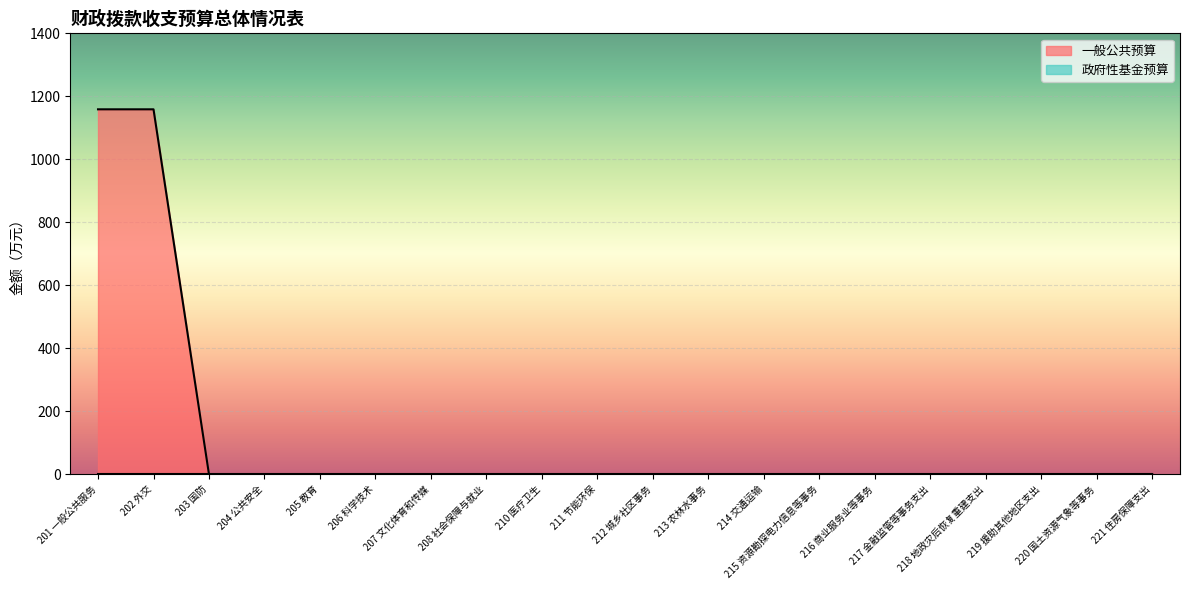

Which category has the lowest value across all series?

203 国防